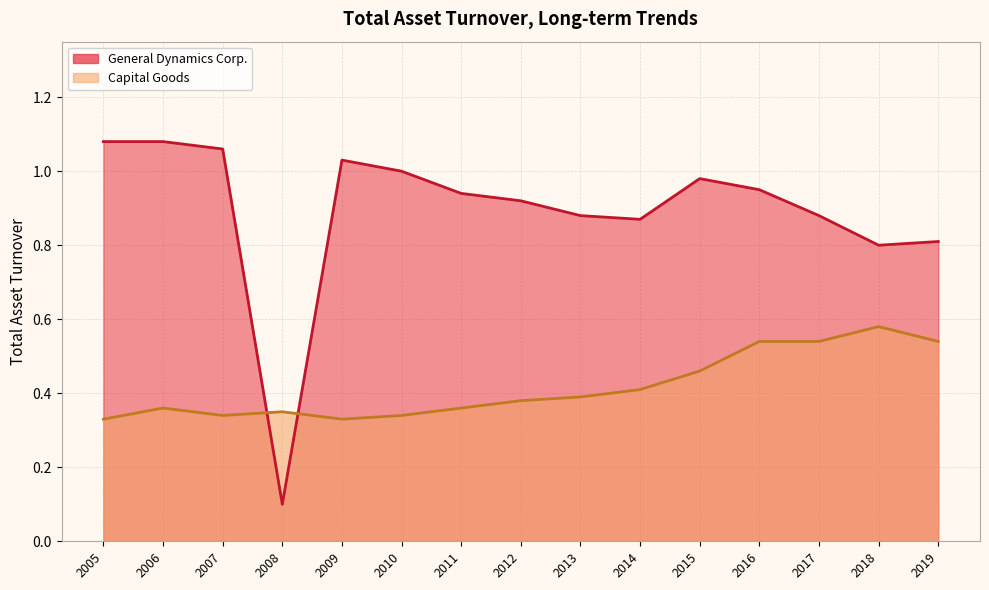

Is the value of Capital Goods at 2010 greater than the value of General Dynamics Corp. at 2018?

No